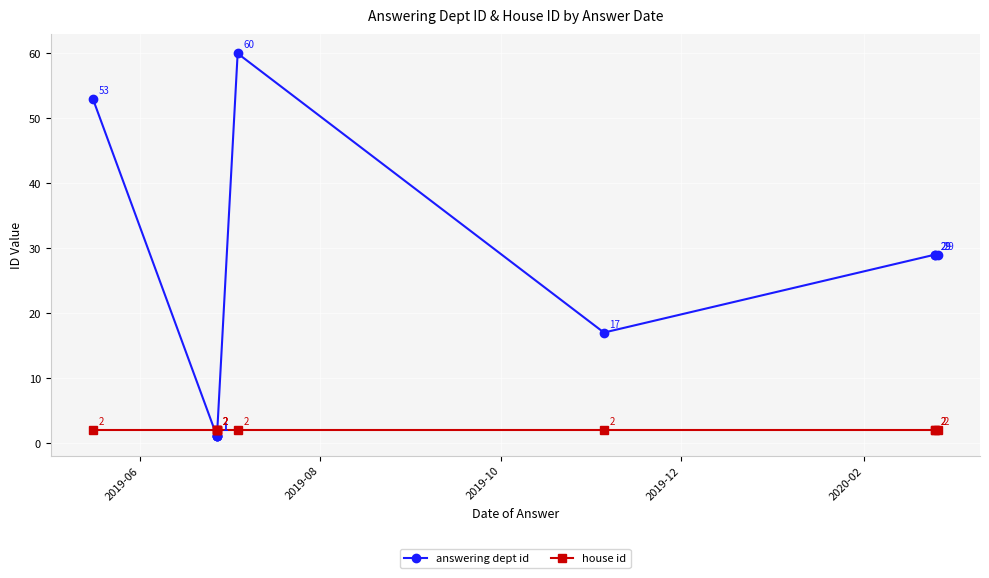

The answering dept id series shows 2 at 2019-12. True or false?

False